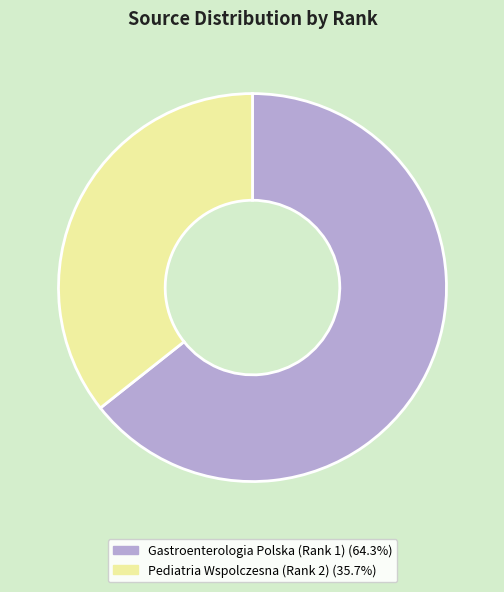

Combined, do Gastroenterologia Polska (Rank 1) and Pediatria Wspolczesna (Rank 2) account for over 50%?

Yes